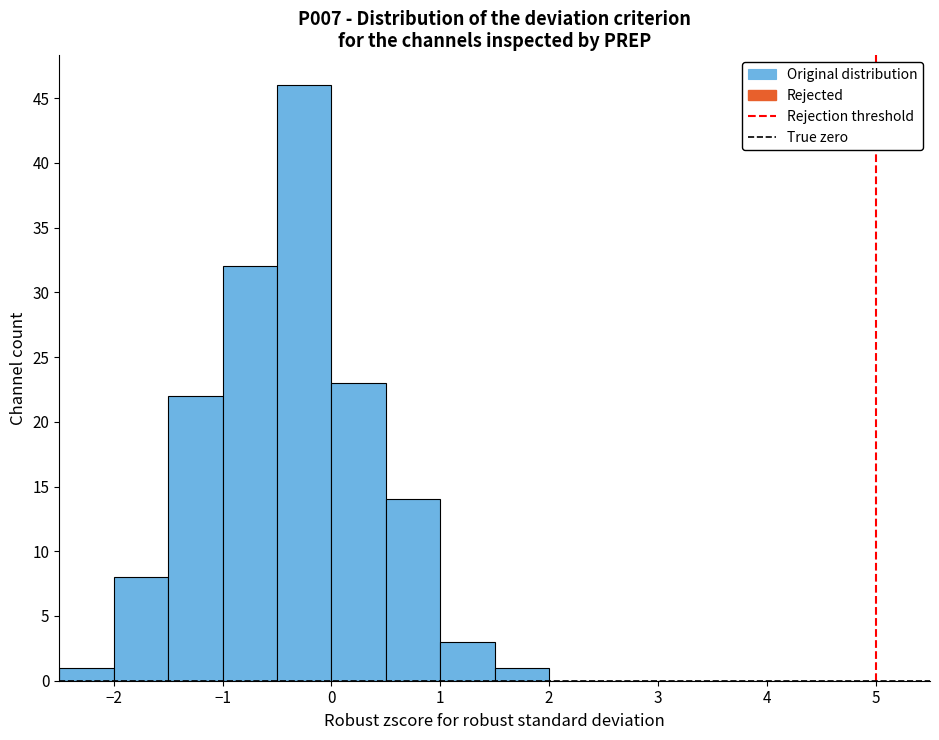

Reading left to right, list every bar in this chart as the range it spans on the x-axis followed by its height. The values are not printed on the chart, so give them approximately, as read against the axis.

-2.5 to -2.0: 1
-2.0 to -1.5: 8
-1.5 to -1.0: 22
-1.0 to -0.5: 32
-0.5 to 0.0: 46
0.0 to 0.5: 23
0.5 to 1.0: 14
1.0 to 1.5: 3
1.5 to 2.0: 1
2.0 to 2.5: 0
2.5 to 3.0: 0
3.0 to 3.5: 0
3.5 to 4.0: 0
4.0 to 4.5: 0
4.5 to 5.0: 0